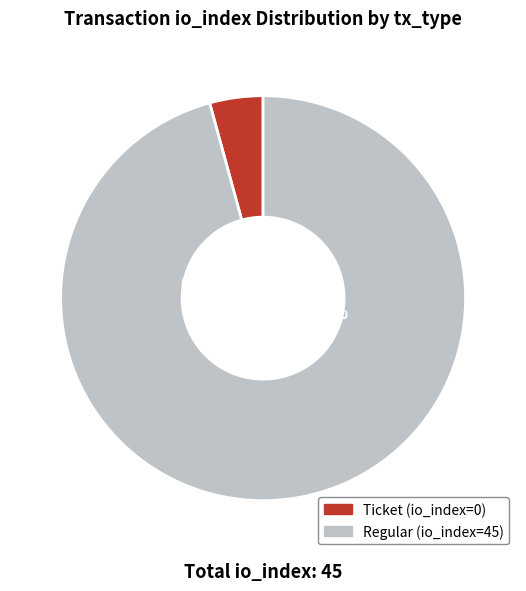

True or false: Ticket (io_index=0) accounts for 1% of the total.

False